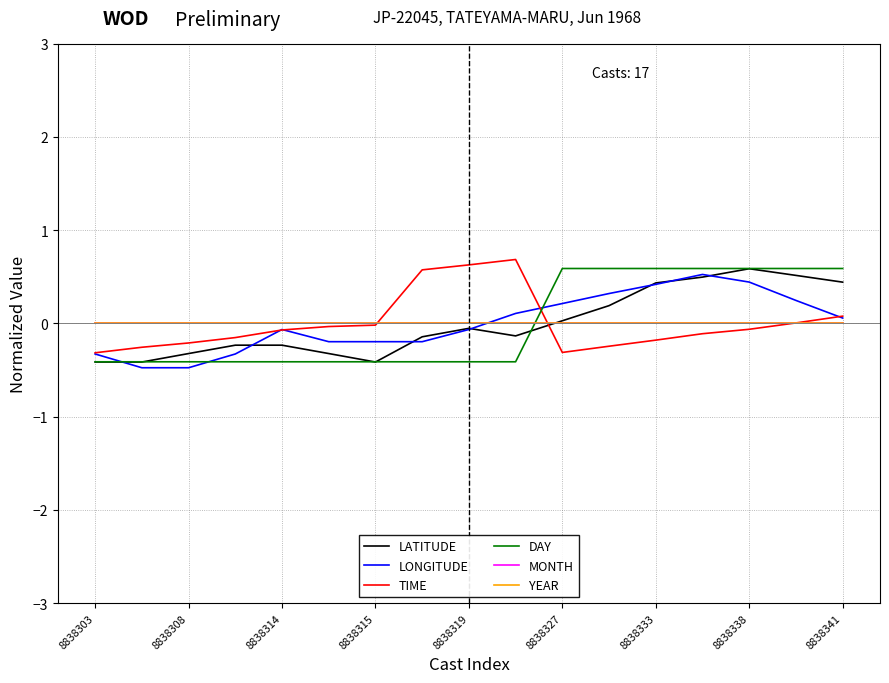

Which series ends up on top after the final intersection of LONGITUDE and TIME?

TIME